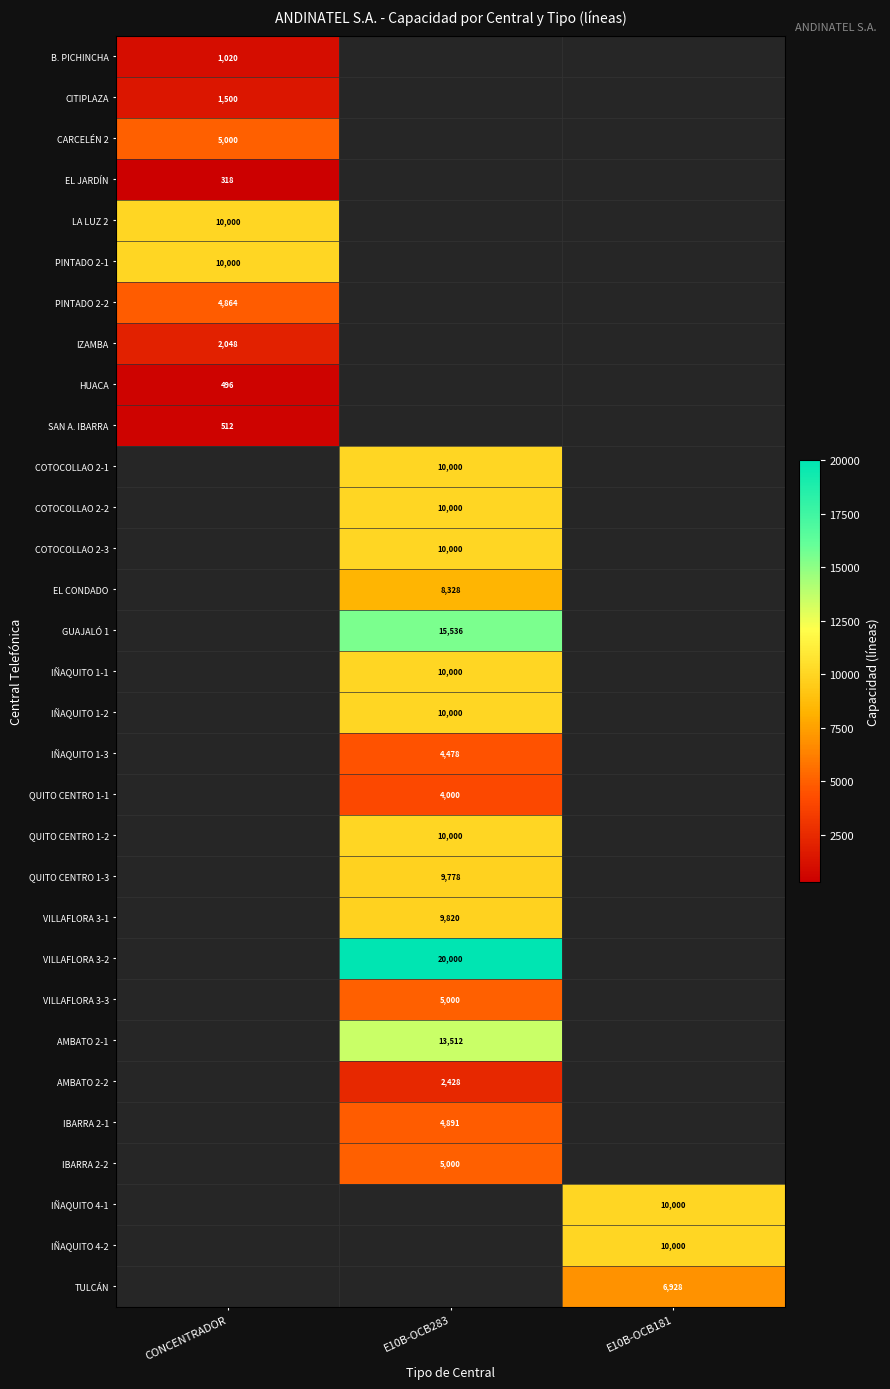

True or false: LA LUZ 2 has a value of 10000 at CONCENTRADOR.

True